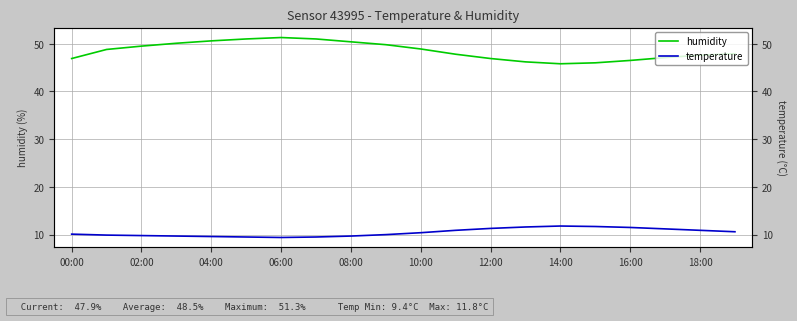

The temperature series shows 11.3 at 12:00. True or false?

True